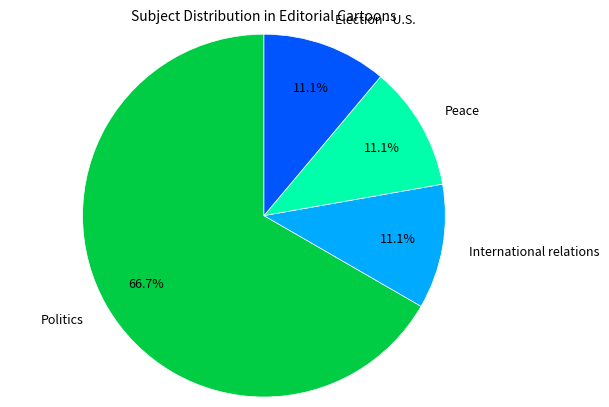

What portion of the pie excludes International relations?

88.9%